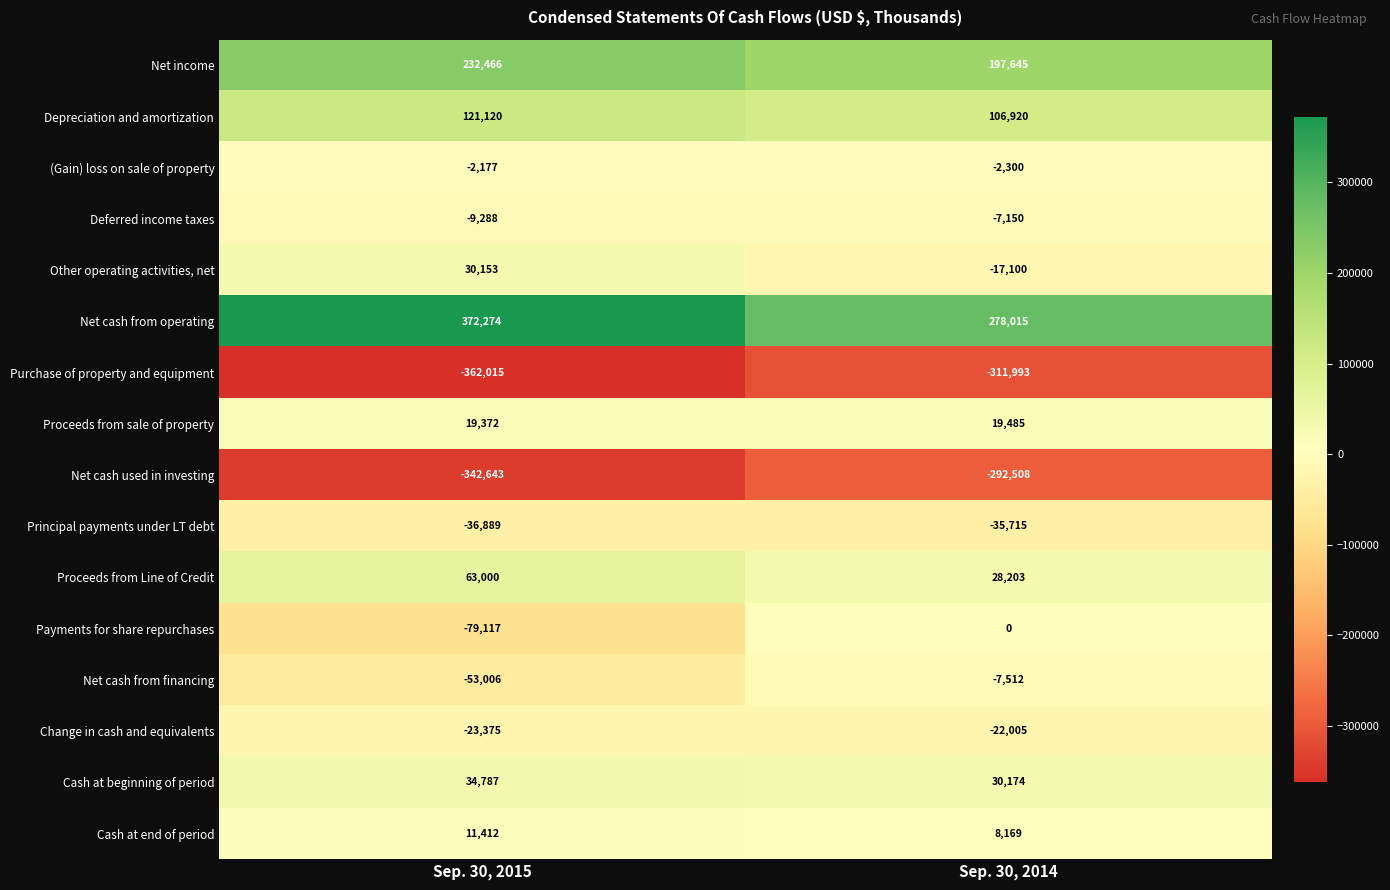

What is the minimum value shown in the chart?

-362015